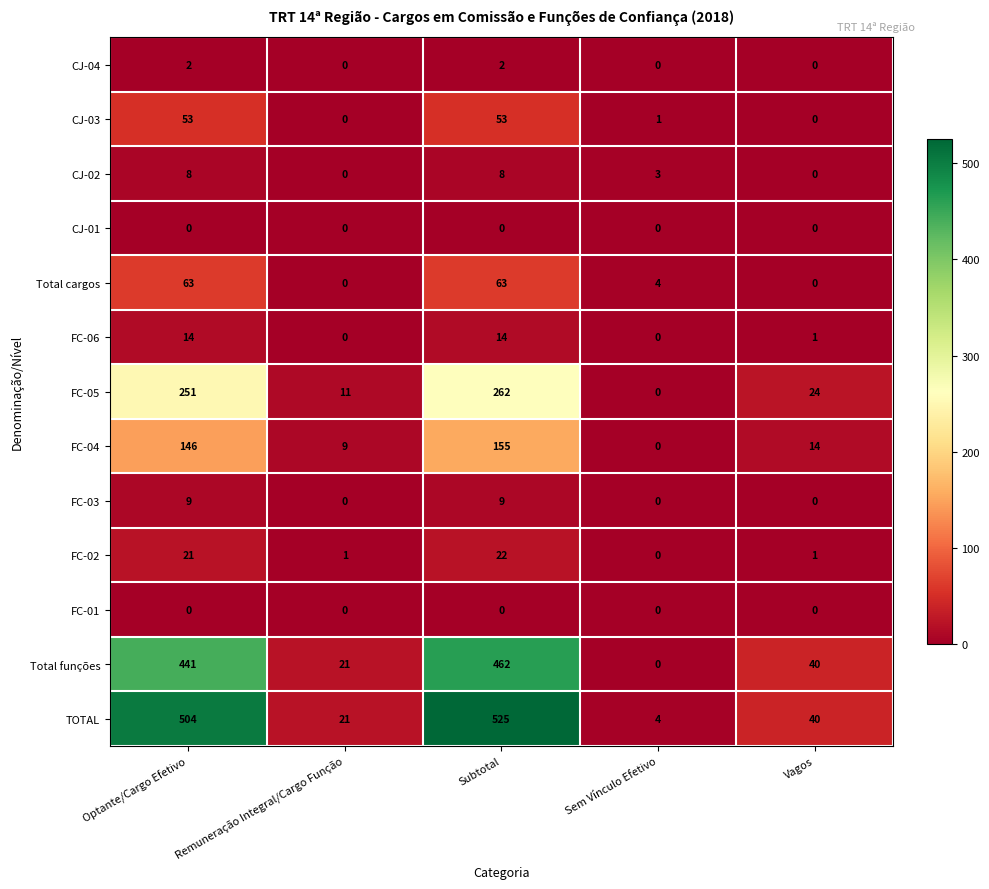

How many distinct data groups are displayed?

13